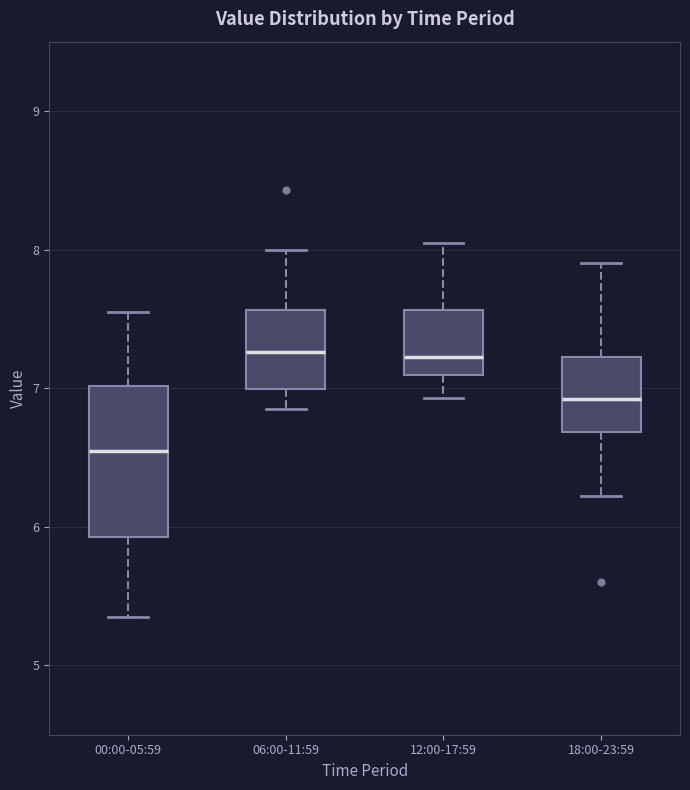

Comparing the boxes themselves (not the whiskers), which one is the tallest?

00:00-05:59